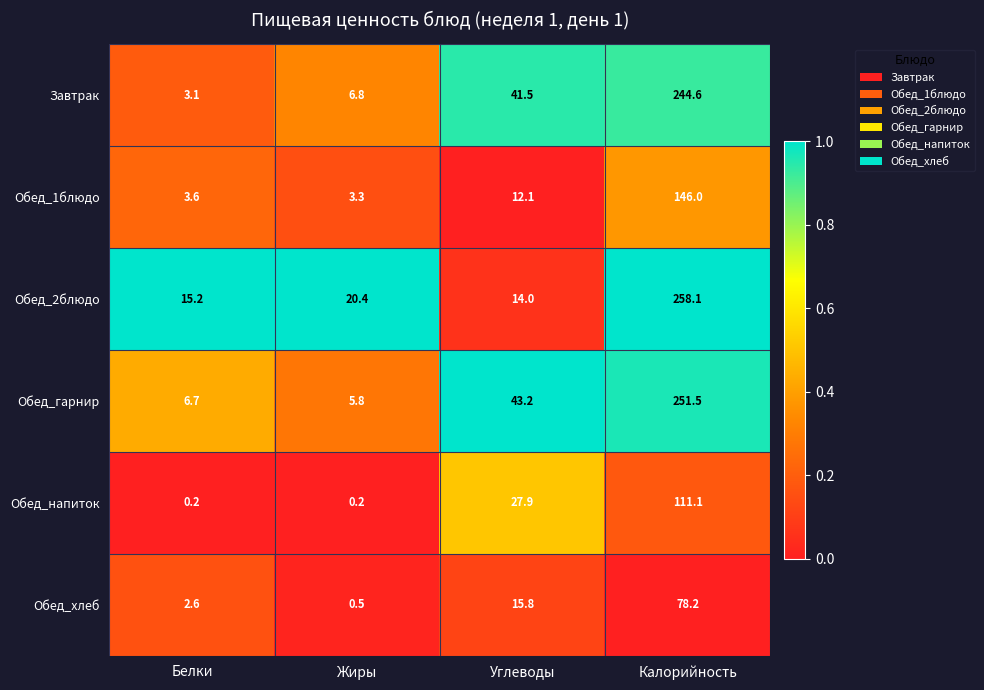

Which category has the highest value across all series?

Калорийность